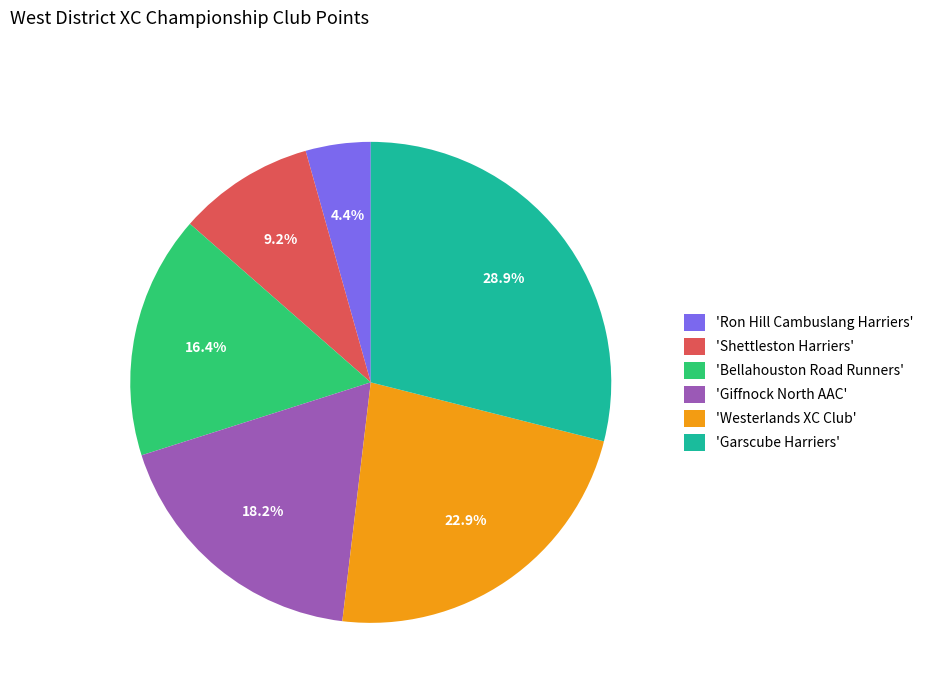

Which category has the smallest portion of the pie?

'Ron Hill Cambuslang Harriers'